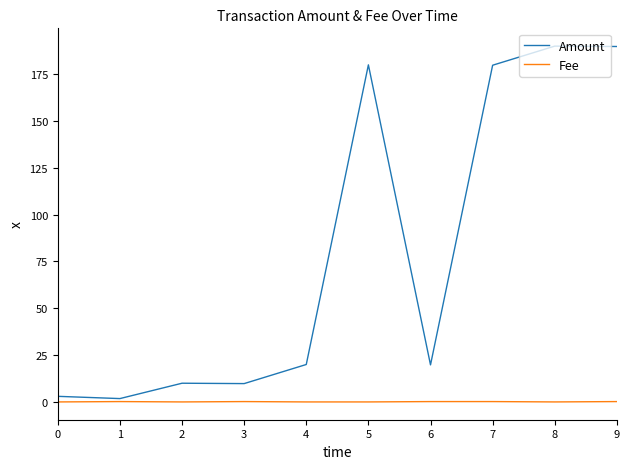

Read the Fee value at 7.

0.2